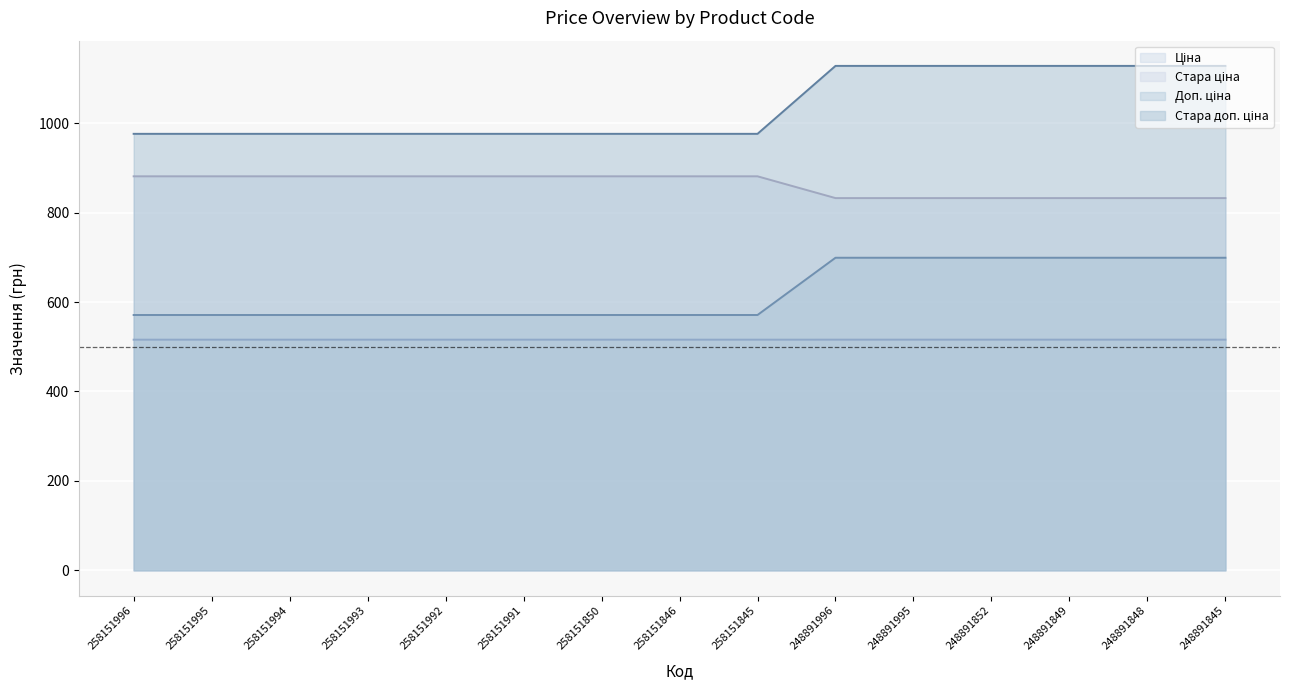

What is the total value across all series at 248891848?

3175.2